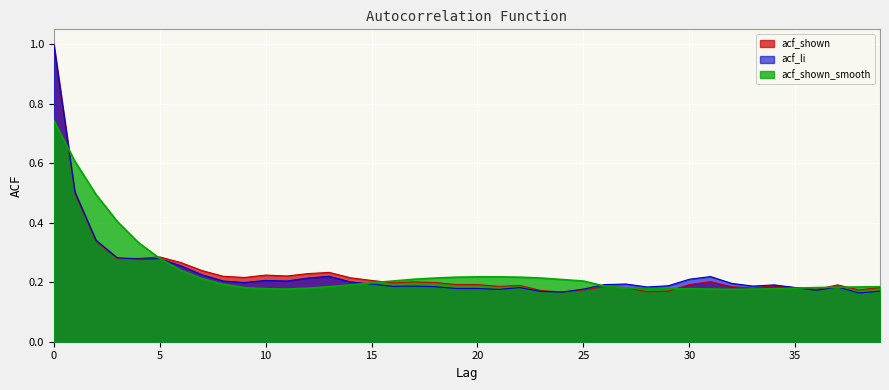

Is it true that acf_li equals 0.2 at 37?

True